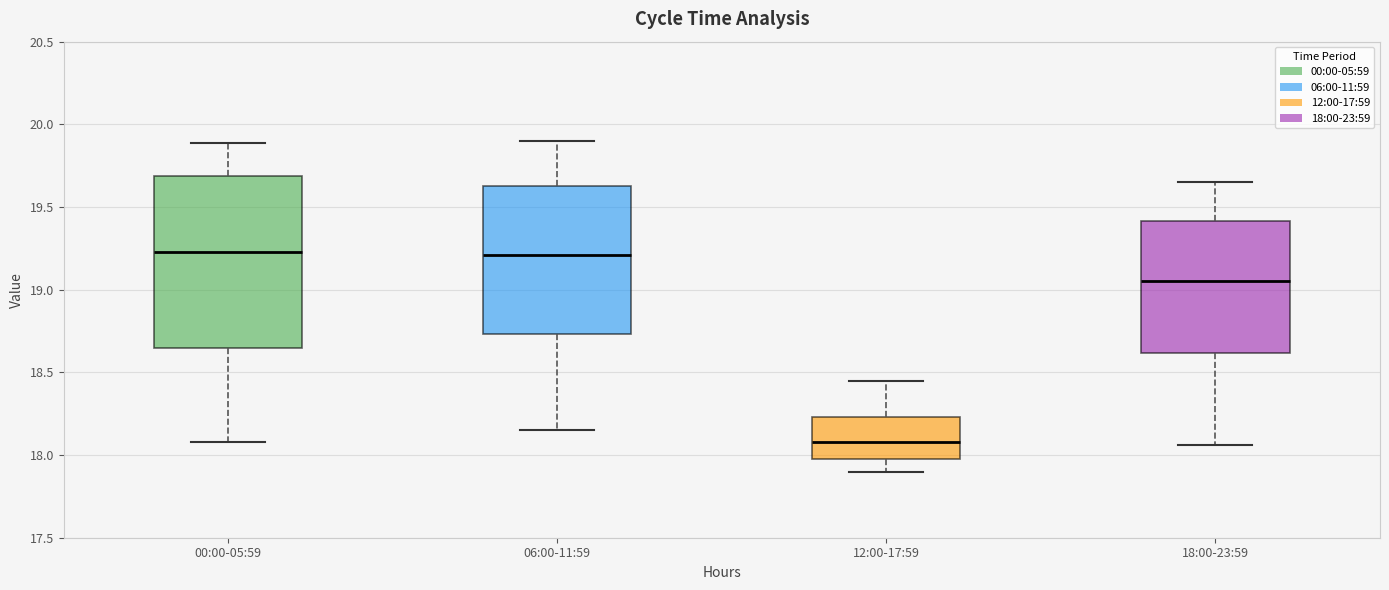

Reading left to right, read every box against the y-axis: the position of its median line, the range the box covers, and the ends of its whiskers. The values are not printed on the chart, so give them approximately, as read against the axis.

00:00-05:59: median 19.25, box 18.65 to 19.70, whiskers 18.10 to 19.90
06:00-11:59: median 19.20, box 18.75 to 19.65, whiskers 18.15 to 19.90
12:00-17:59: median 18.10, box 18.00 to 18.25, whiskers 17.90 to 18.45
18:00-23:59: median 19.05, box 18.60 to 19.40, whiskers 18.05 to 19.65